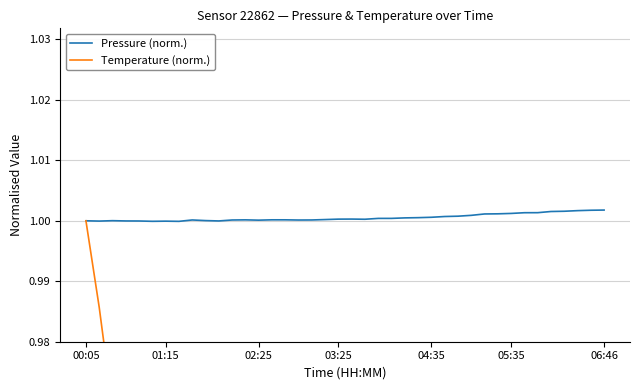

The value of Pressure (norm.) at 04:35 is 1.8. True or false?

False